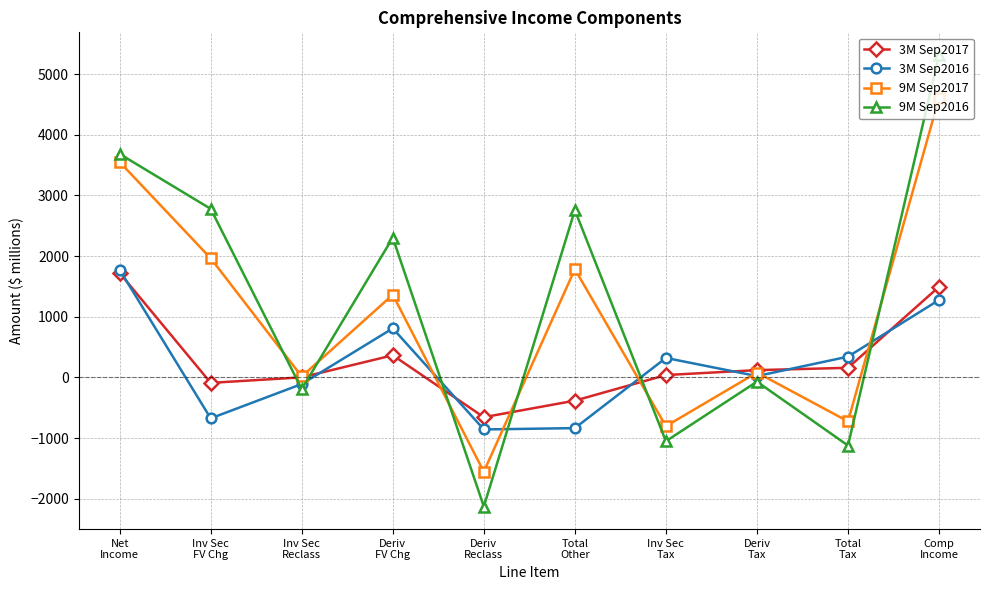

What is the greatest value displayed?

5316